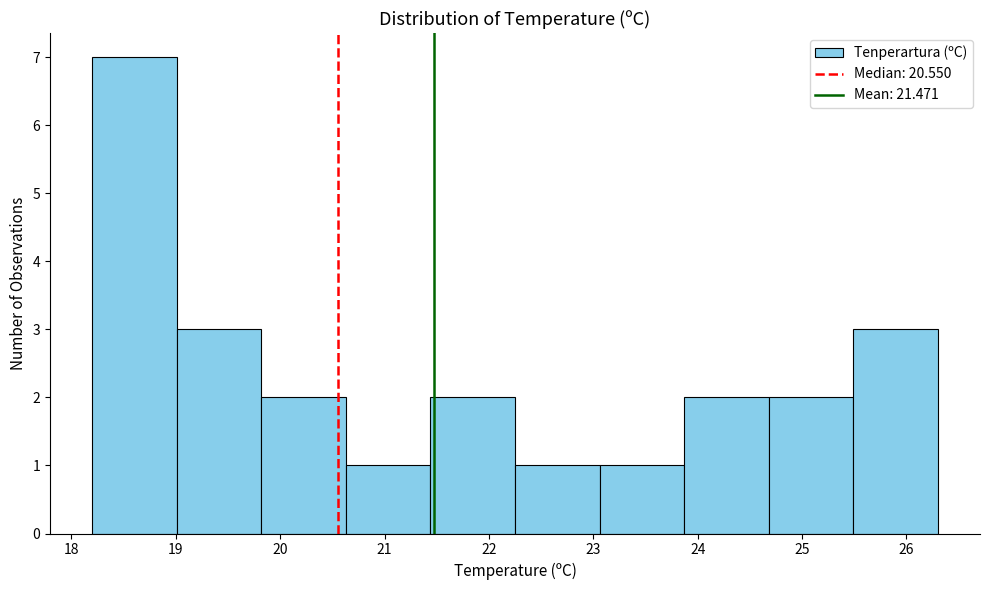

What is the height of the bar covering 23.87 to 24.68 on the x-axis? Neither the bar edges nor the heights are printed on the chart, so give them approximately, as read against the axes.

2